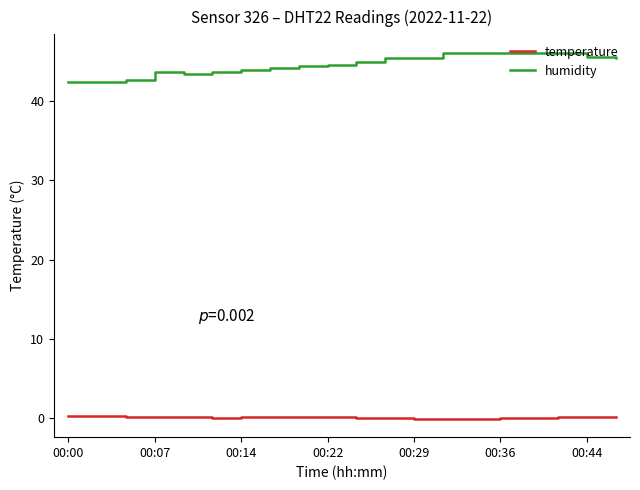

Which series has the largest range (max minus min)?

humidity